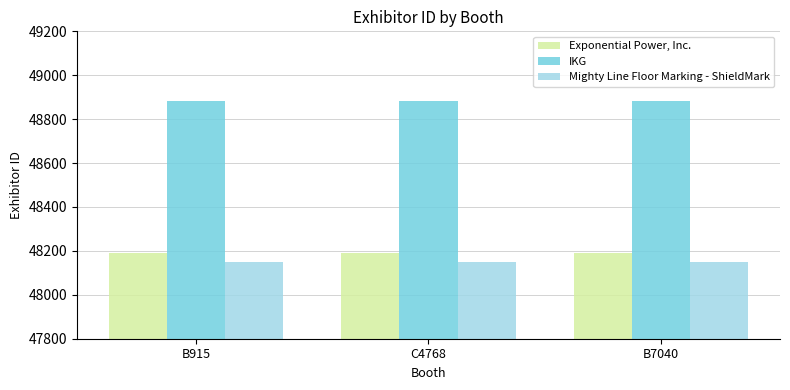

What is the label of the 1st bar from the right?

B7040